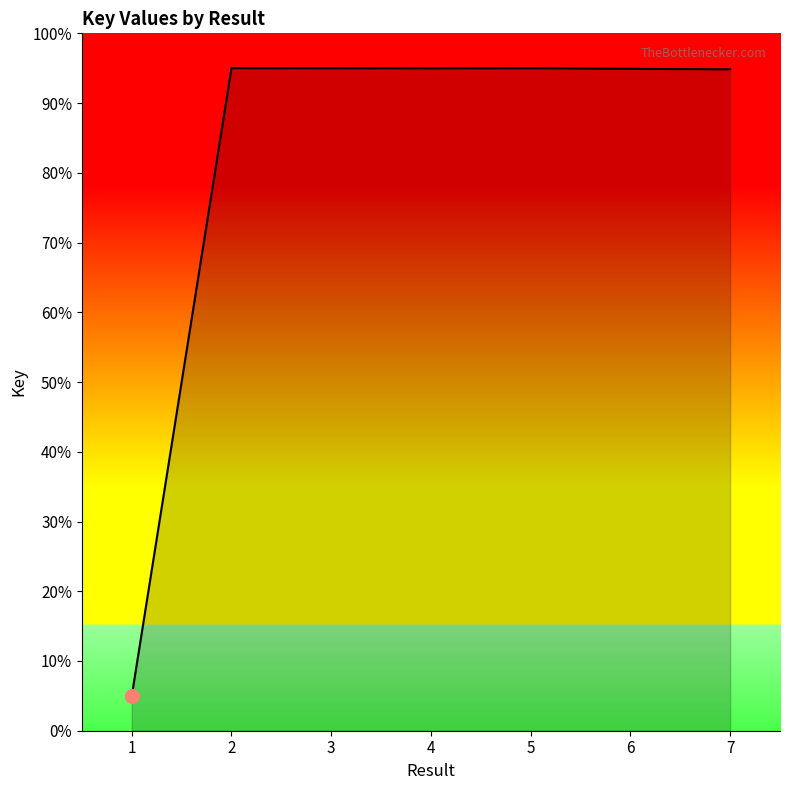

What is the minimum value shown in the chart?

5.0